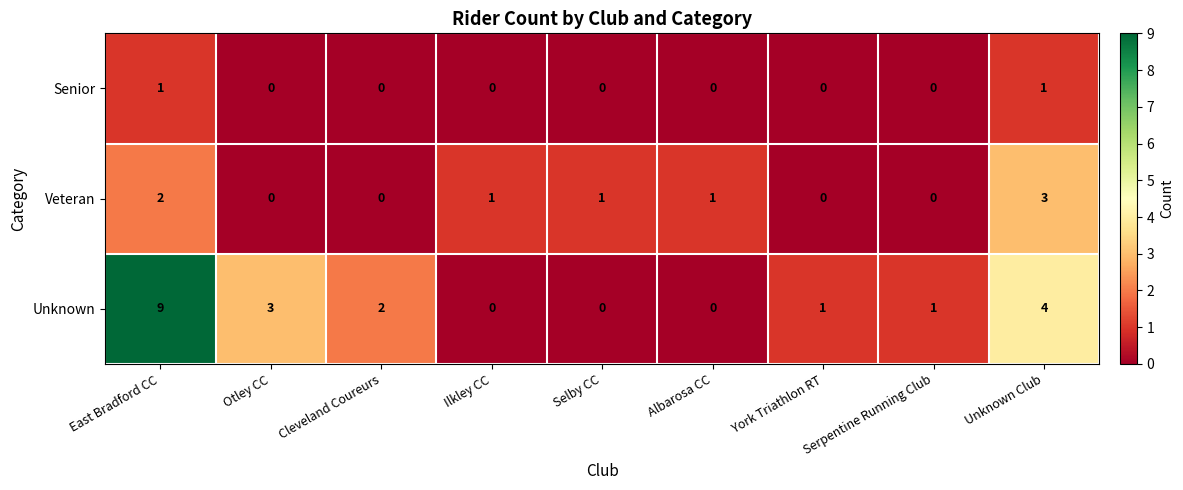

Is it true that Senior equals 1 at Unknown Club?

True